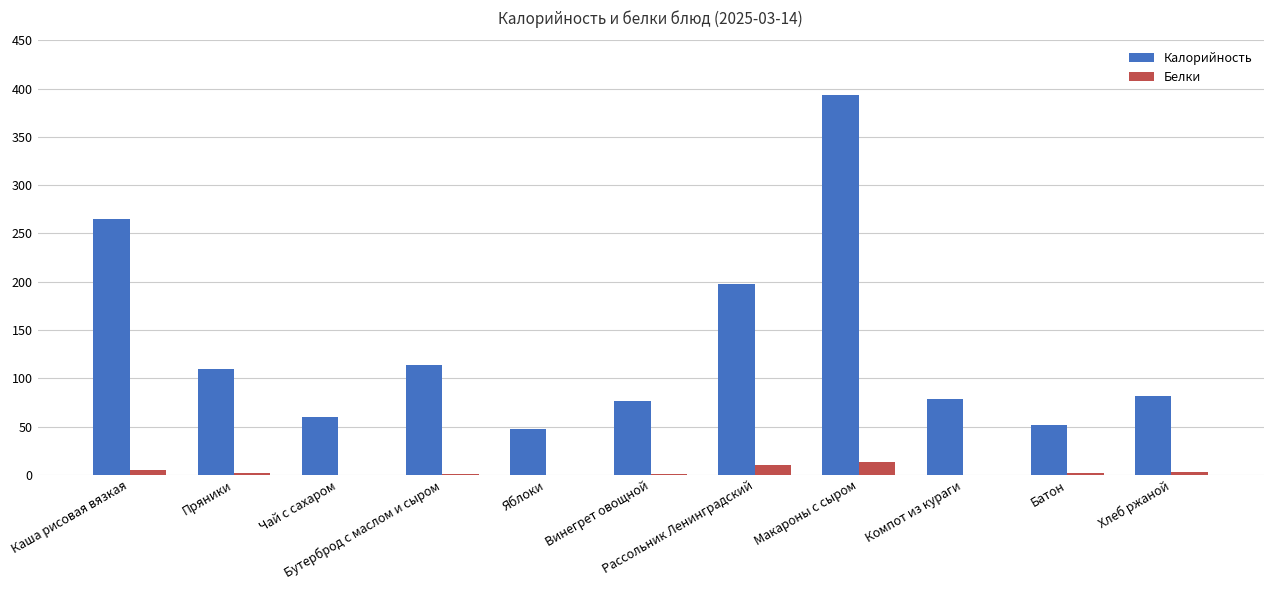

Which series has the largest total across all categories?

Калорийность